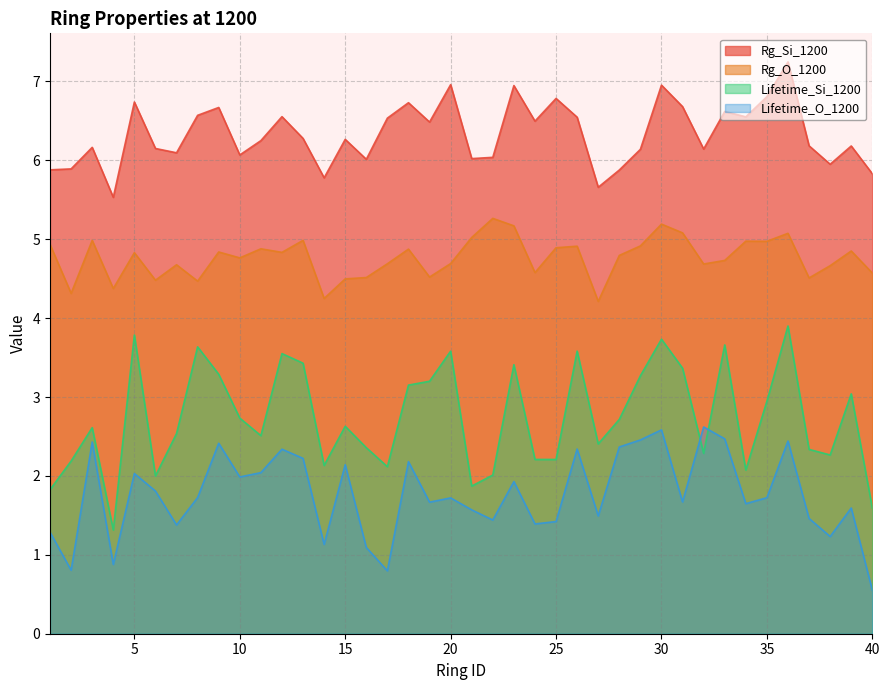

At which label does Rg_Si_1200 reach its minimum?

4